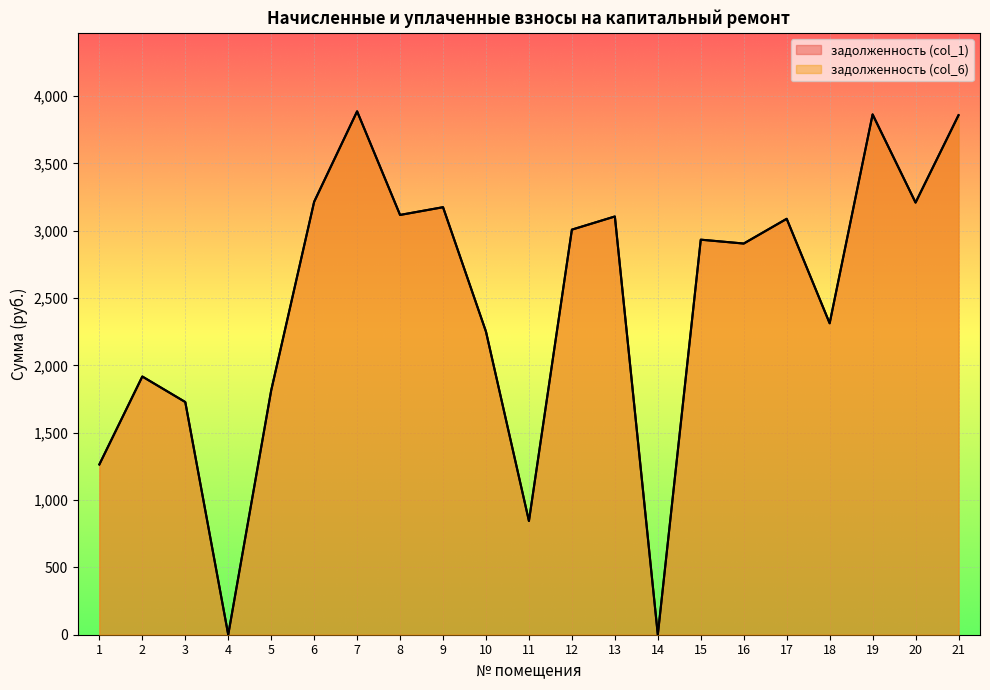

Does the chart display data point markers on the line(s)?

No